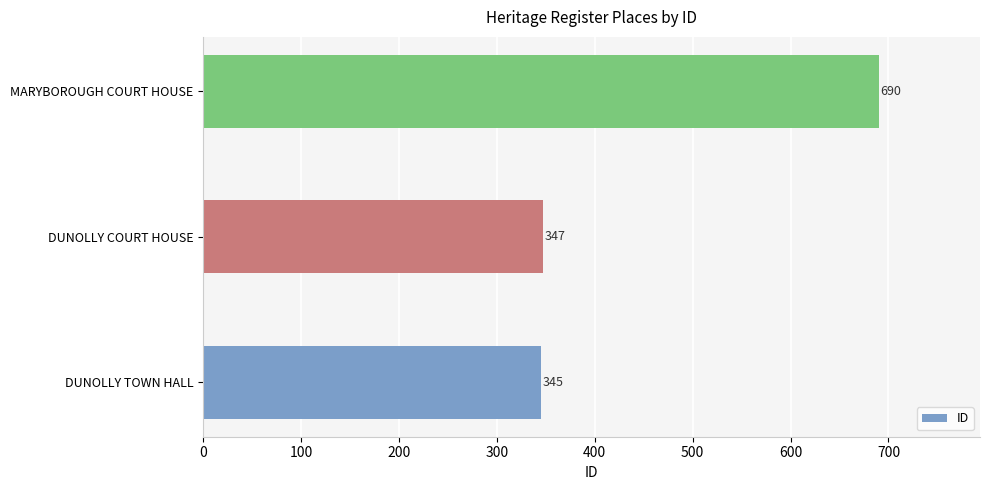

At which category does the chart reach its peak across all series?

MARYBOROUGH COURT HOUSE